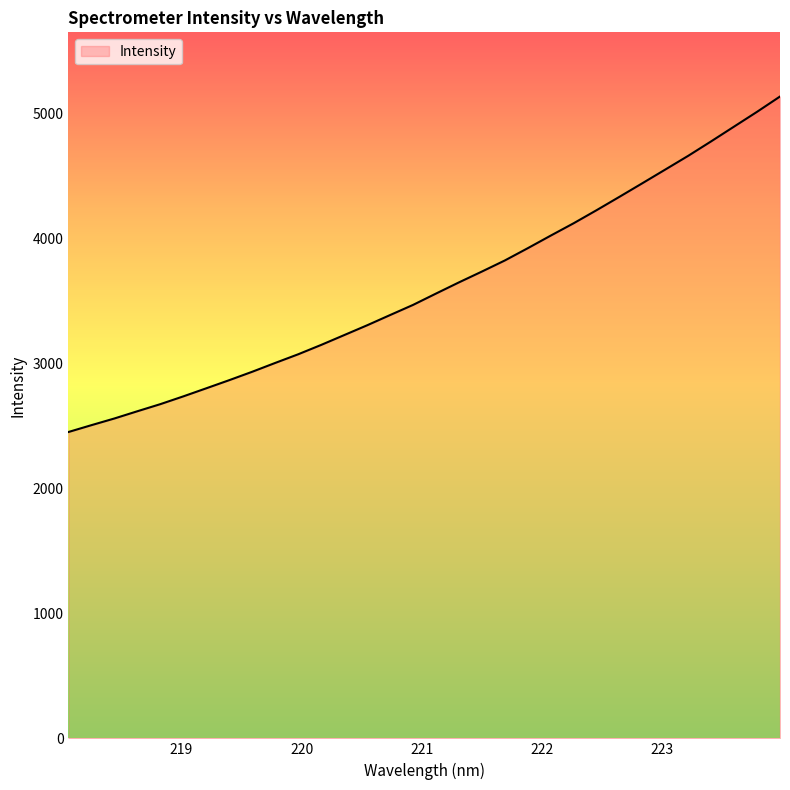

What is the difference between the maximum and minimum values?

2683.1